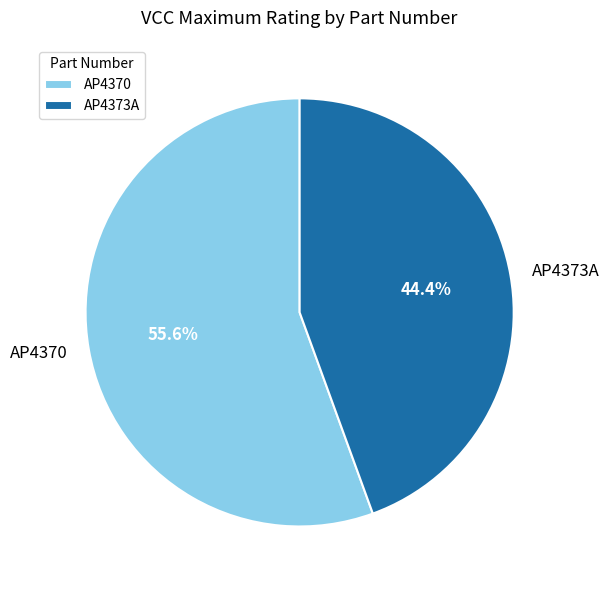

Which slice is the smallest?

AP4373A